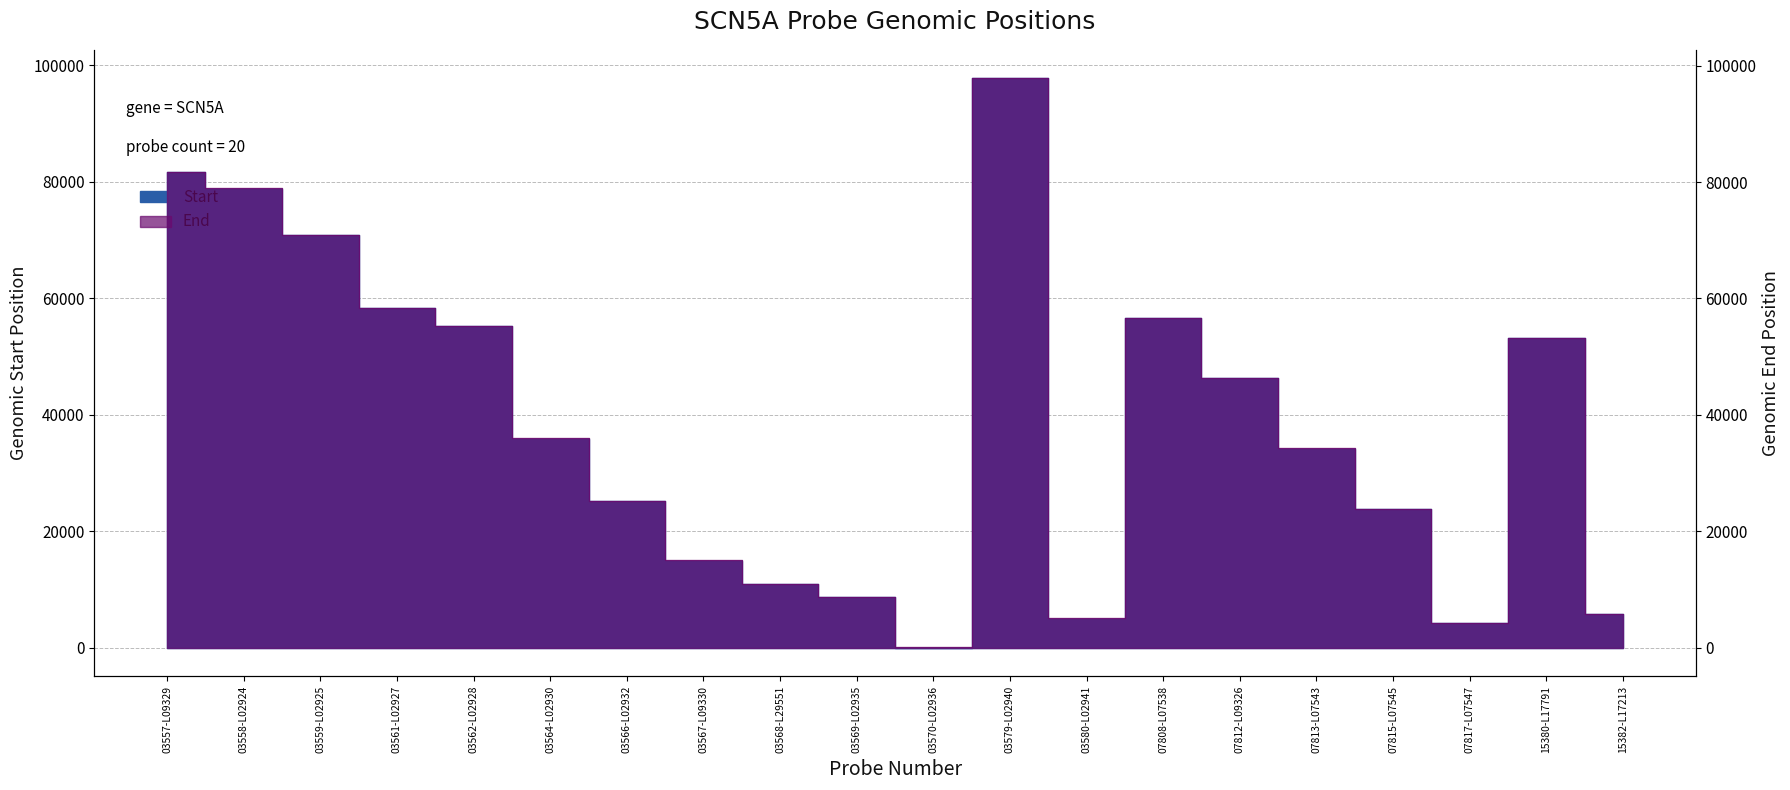

In End, how many points are higher than both neighbors (excluding endpoints)?

3